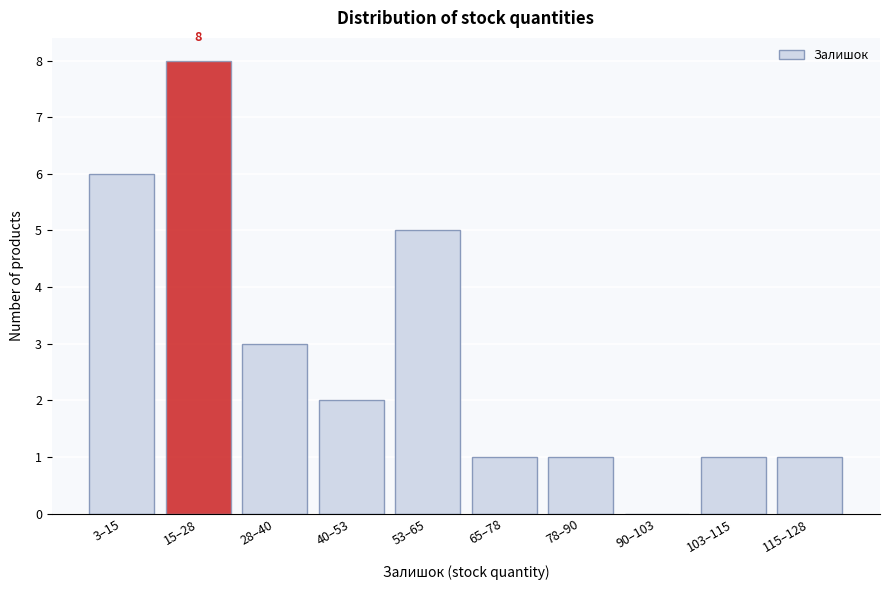

Reading left to right, what are all the values shown in this chart?

3–15=6	15–28=8	28–40=3	40–53=2	53–65=5	65–78=1	78–90=1	90–103=0	103–115=1	115–128=1